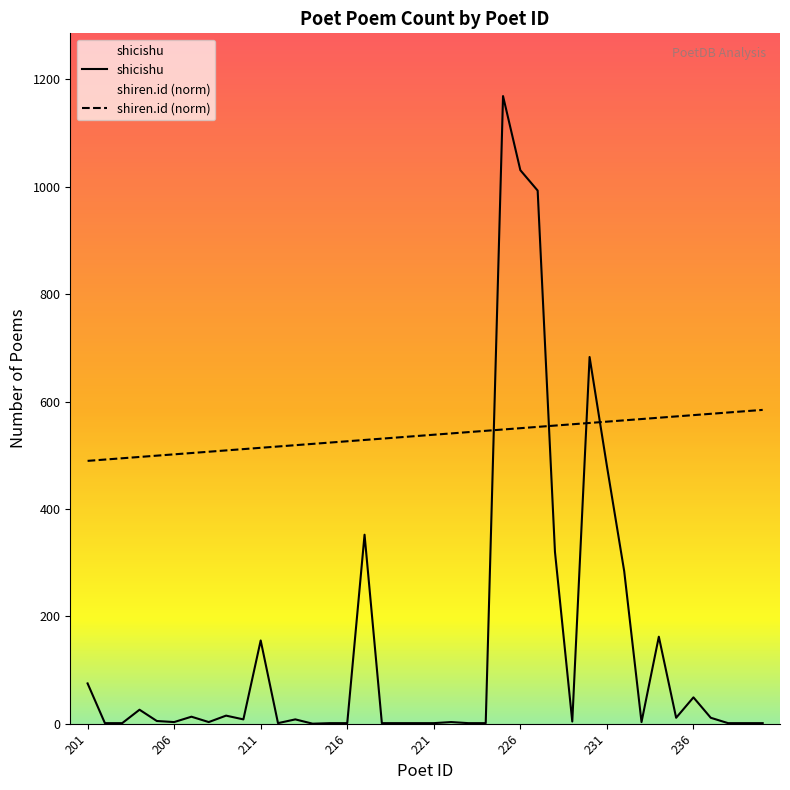

At which category does shicishu reach its first local peak?

204